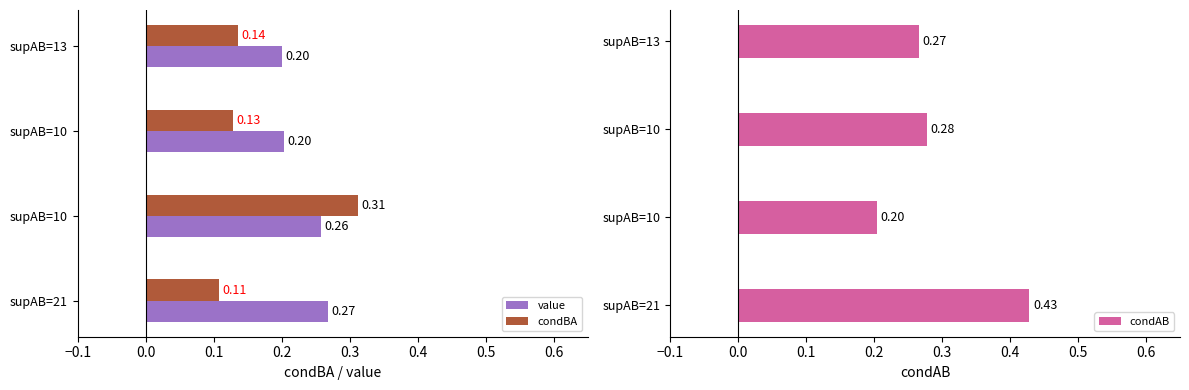

At how many categories does at least one series exceed 0?

4